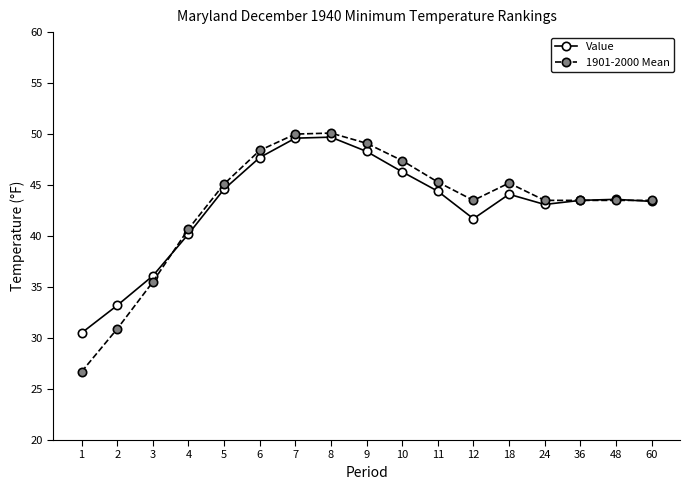

What is the smallest value displayed?

26.7